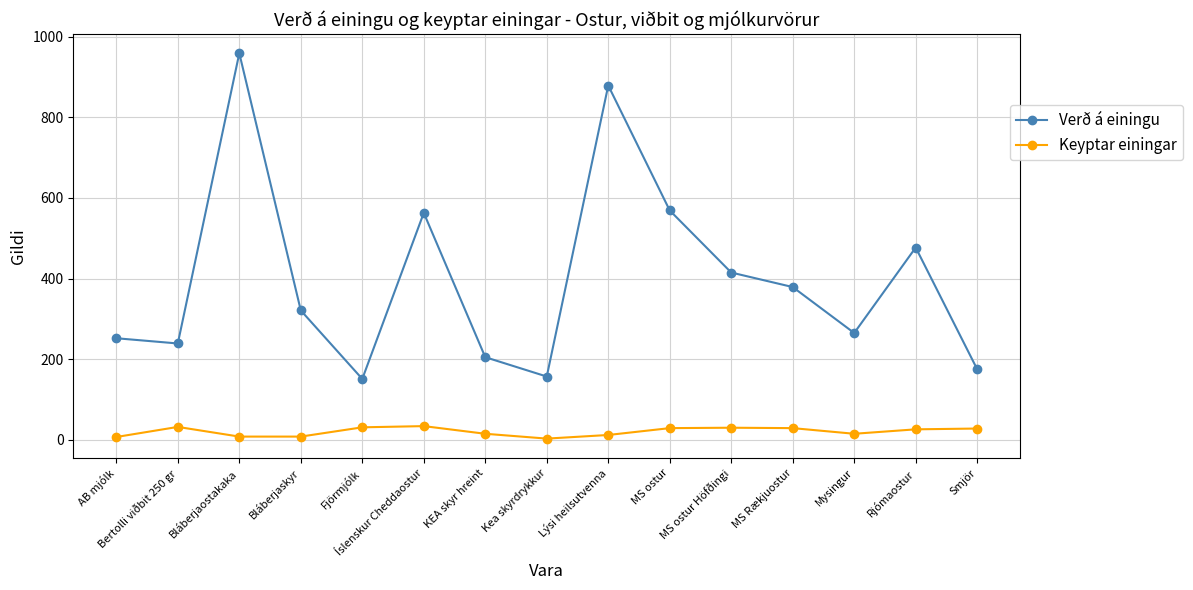

Is it true that Verð á einingu equals 569 at MS ostur?

True